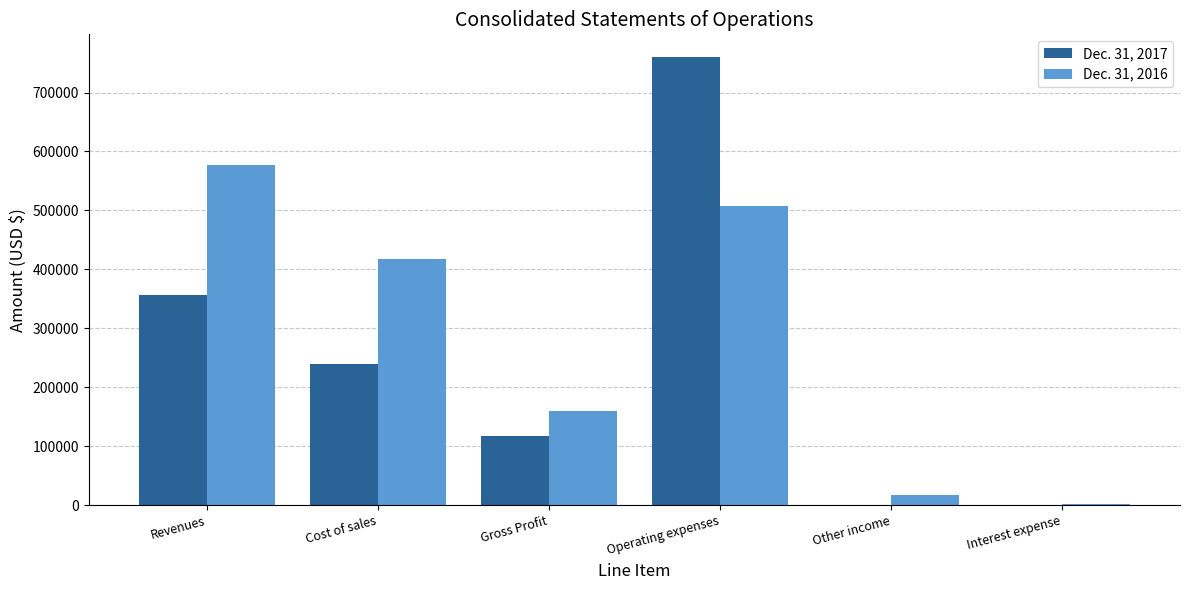

Where is Dec. 31, 2017 nearest to the value 380580?

Revenues